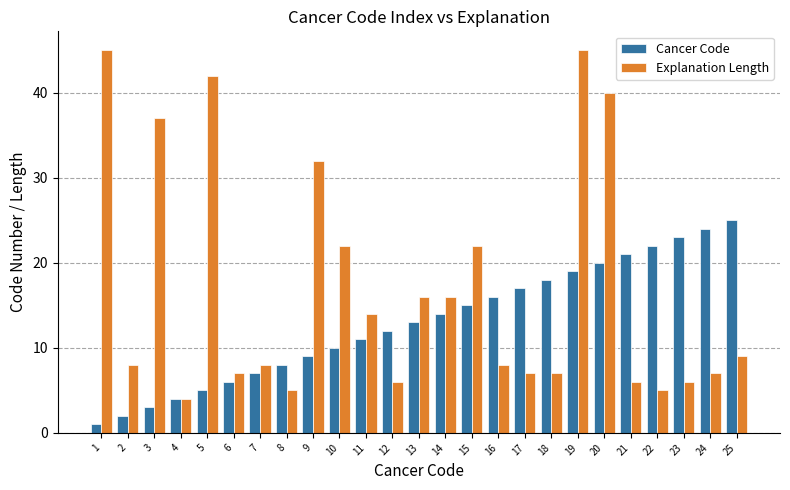

What is the sum of all Cancer Code values?

325